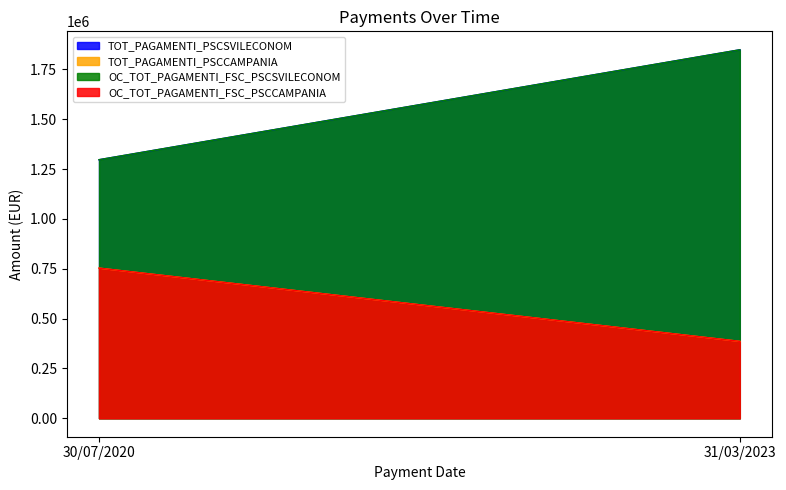

List the labels in order of TOT_PAGAMENTI_PSCCAMPANIA value, largest first.

30/07/2020, 31/03/2023